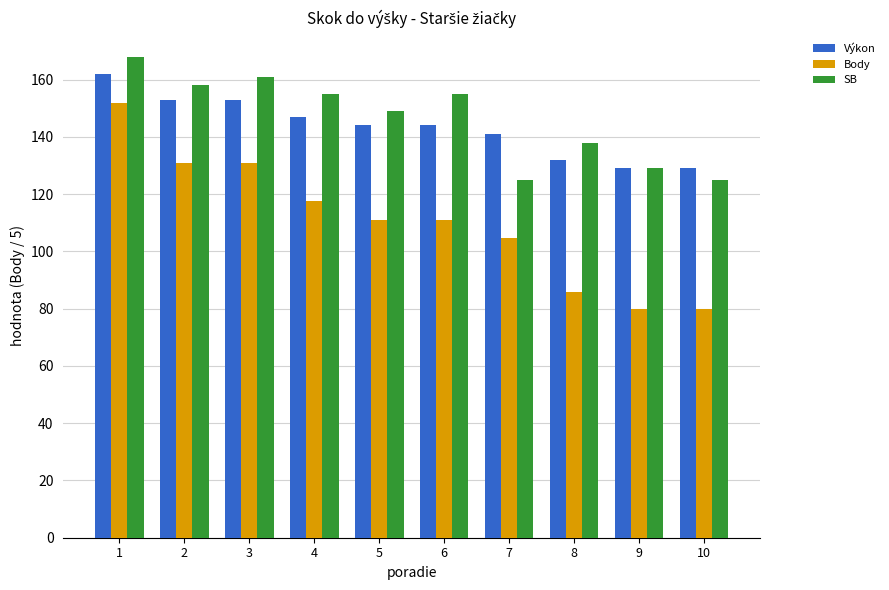

What is the value of the Výkon bar at the 6th from the left?

144.0